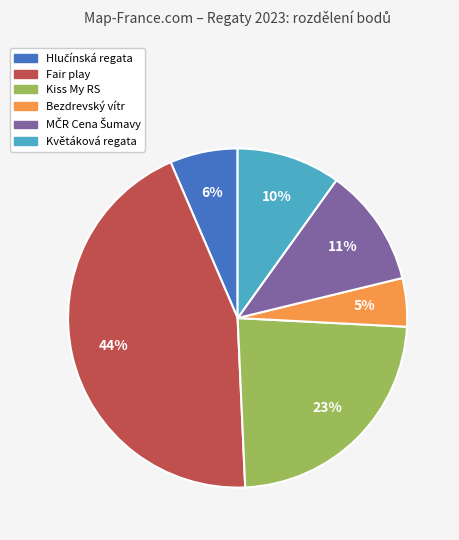

Does Bezdrevský vítr represent more than half of the total?

No